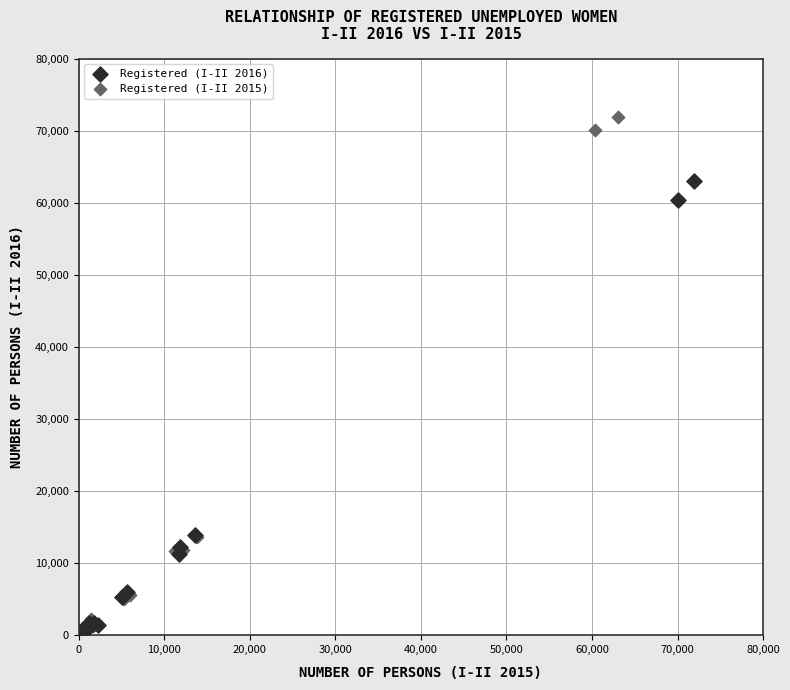

Which series contains the highest Y value?

Registered (I-II 2015)